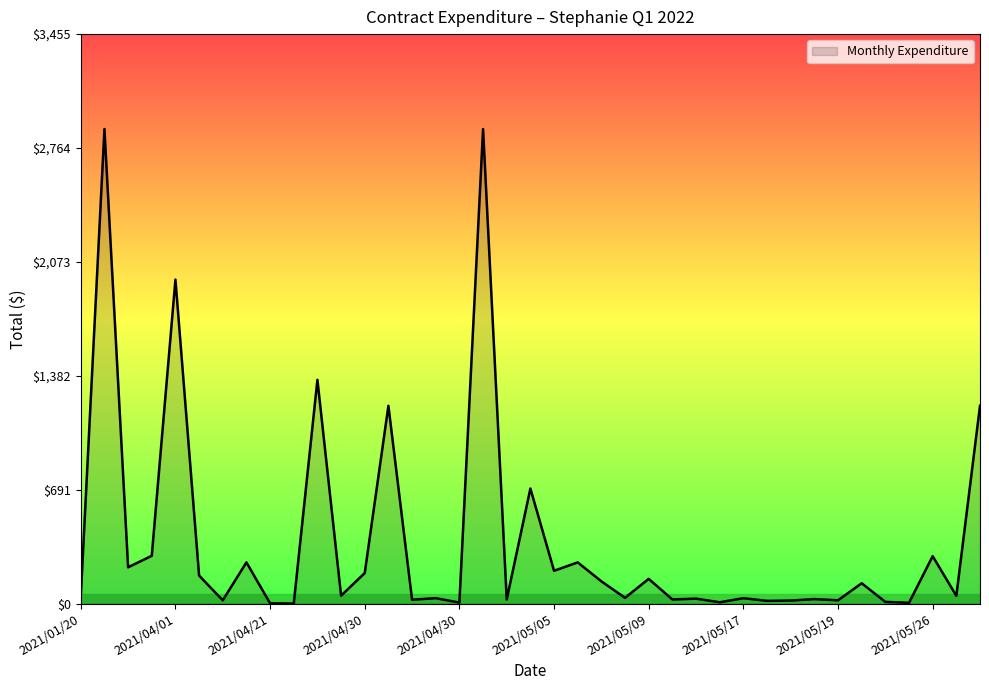

What is the maximum value shown in the chart?

2879.1